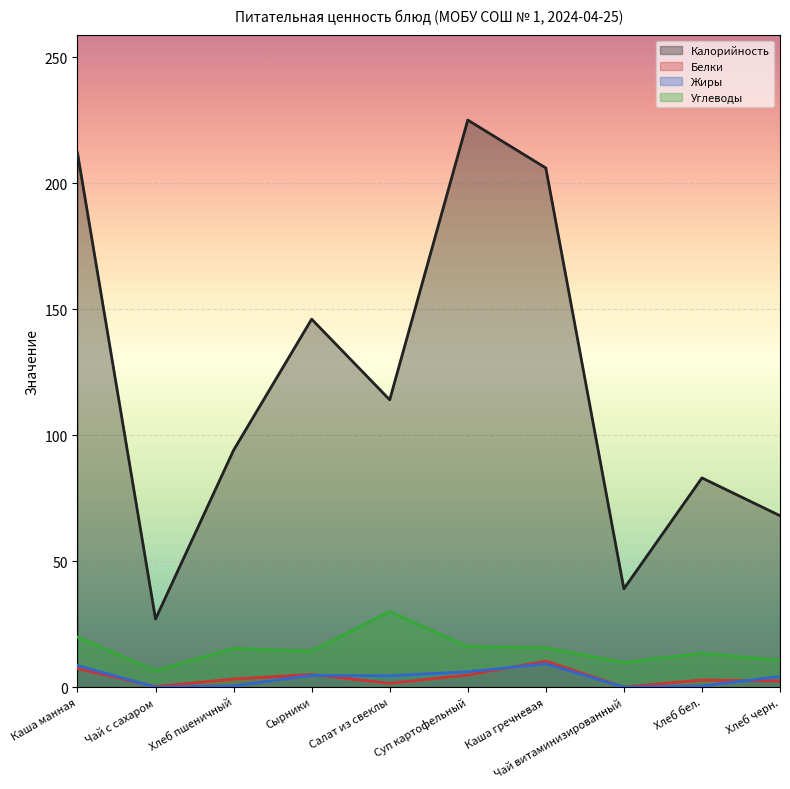

At how many categories does at least one series exceed 198?

3